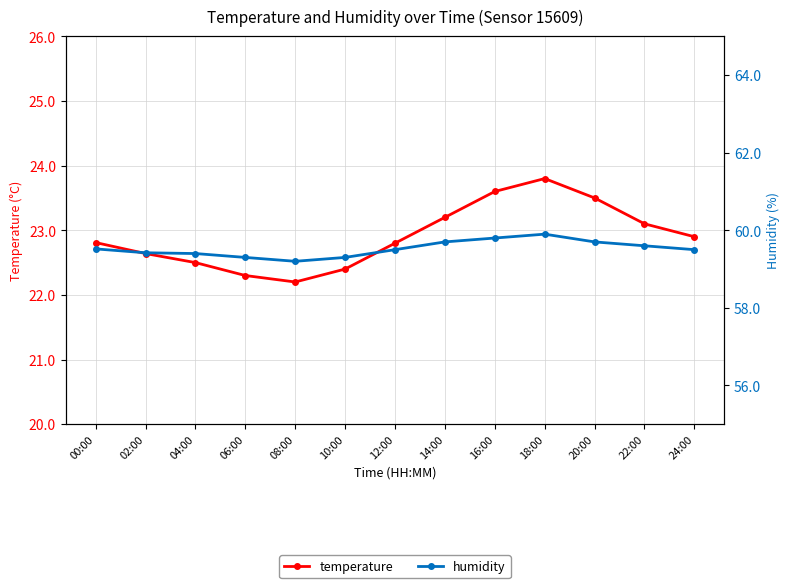

Reading left to right, transcribe all the data shown in this chart.

temperature: 00:00=22.8	02:00=22.6	04:00=22.5	06:00=22.3	08:00=22.2	10:00=22.4	12:00=22.8	14:00=23.2	16:00=23.6	18:00=23.8	20:00=23.5	22:00=23.1	24:00=22.9
humidity: 00:00=59.5	02:00=59.4	04:00=59.4	06:00=59.3	08:00=59.2	10:00=59.3	12:00=59.5	14:00=59.7	16:00=59.8	18:00=59.9	20:00=59.7	22:00=59.6	24:00=59.5